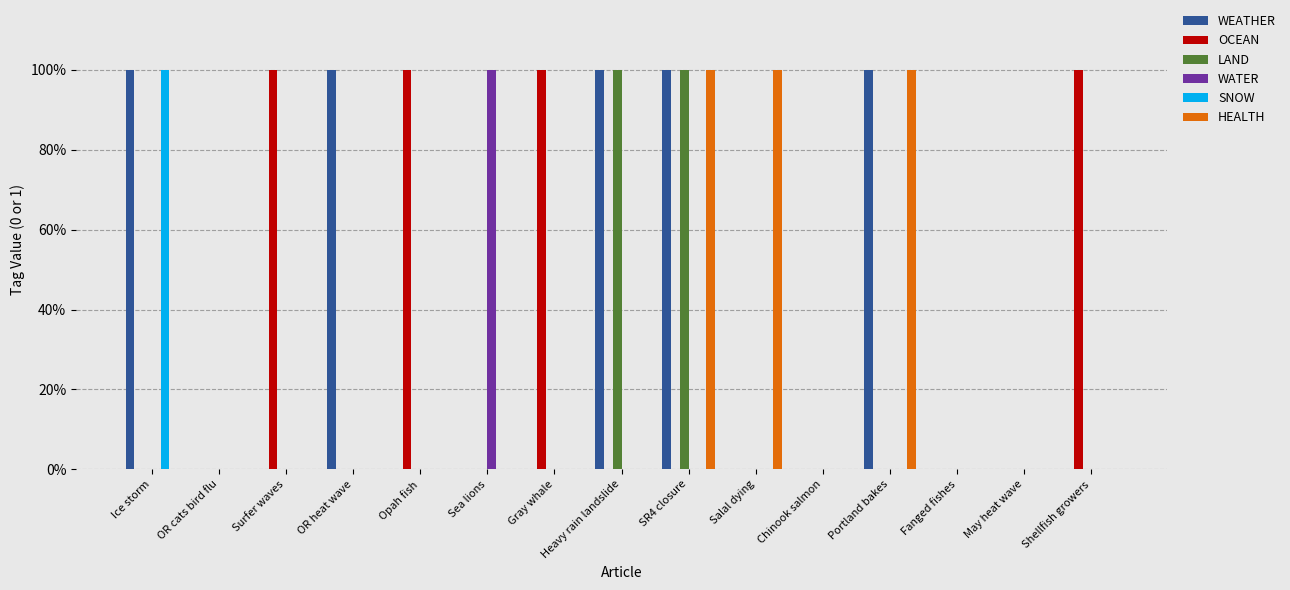

Does the chart contain stacked bars?

No